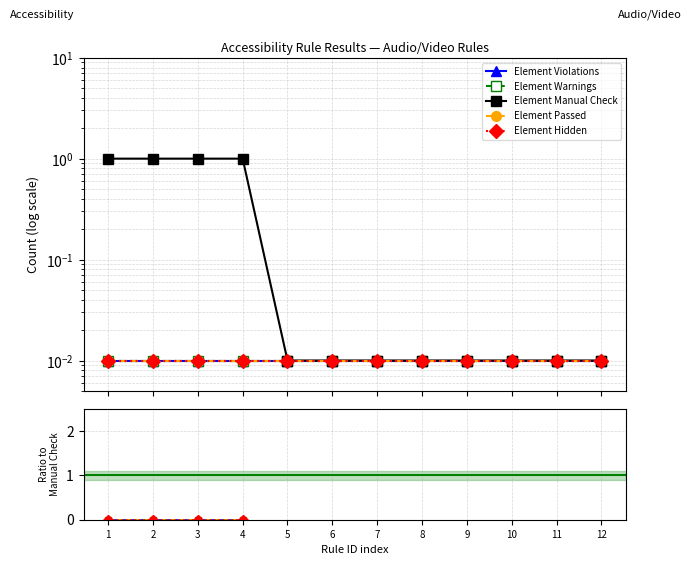

True or false: Element Warnings and Element Hidden intersect in this chart.

False